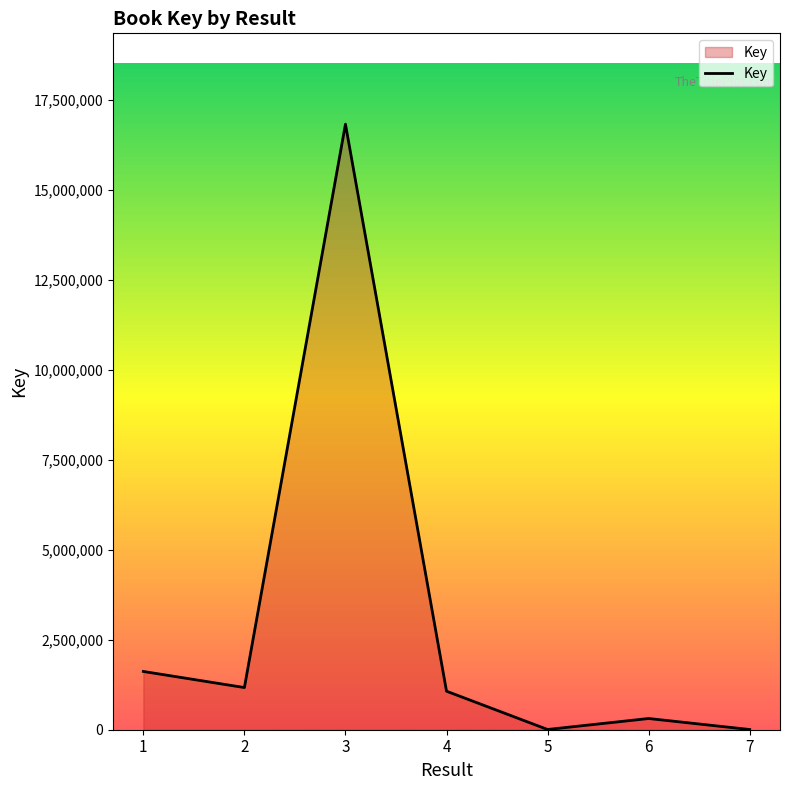

What is the sum of all values?

21004601